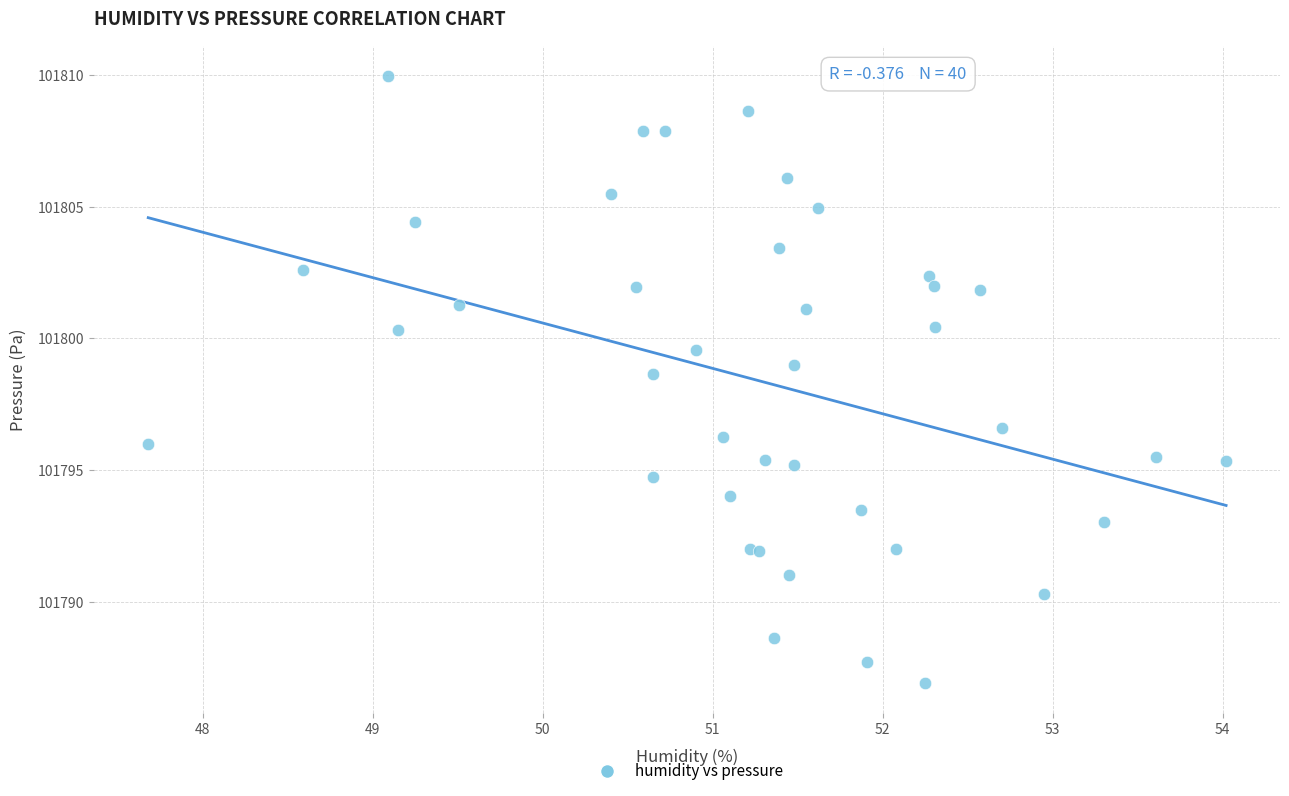

What Y value in the scatter plot is closest to 101798?

101798.7